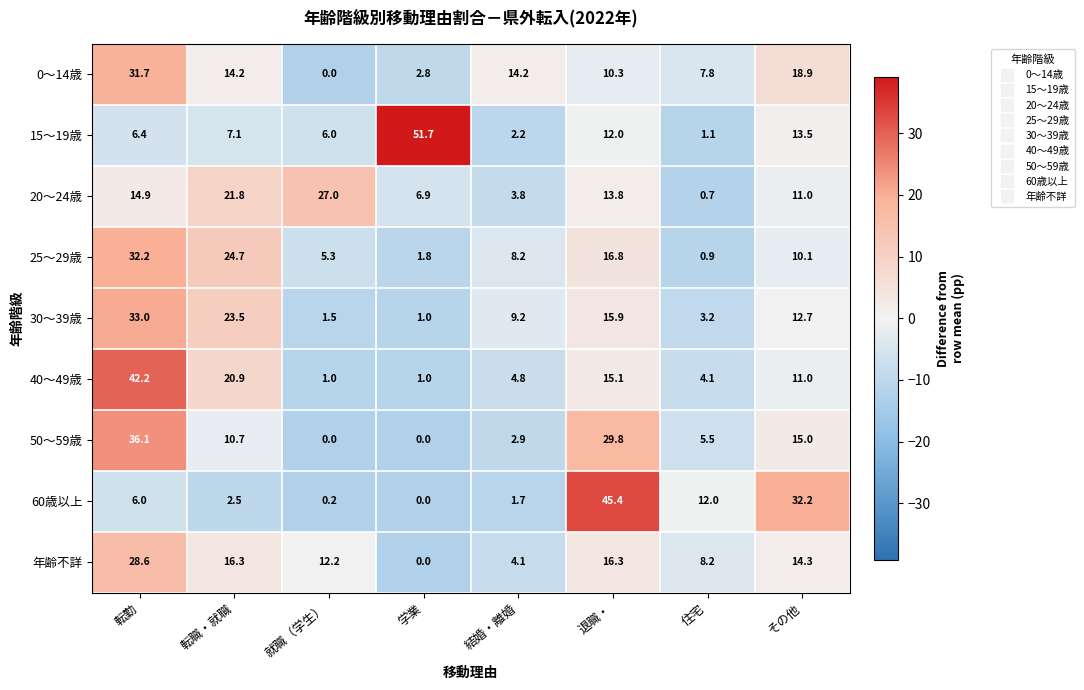

At which label is 20～24歳 closest to 13?

退職・